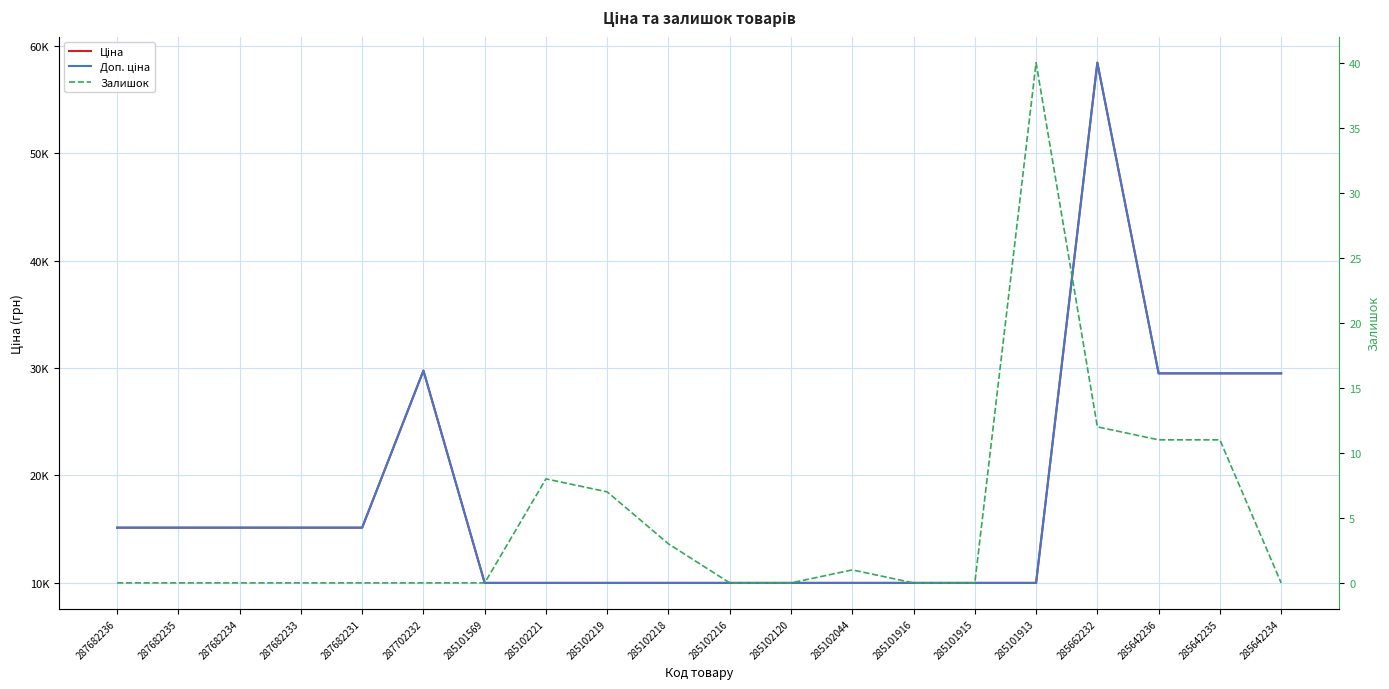

True or false: Залишок and Доп. ціна intersect in this chart.

False